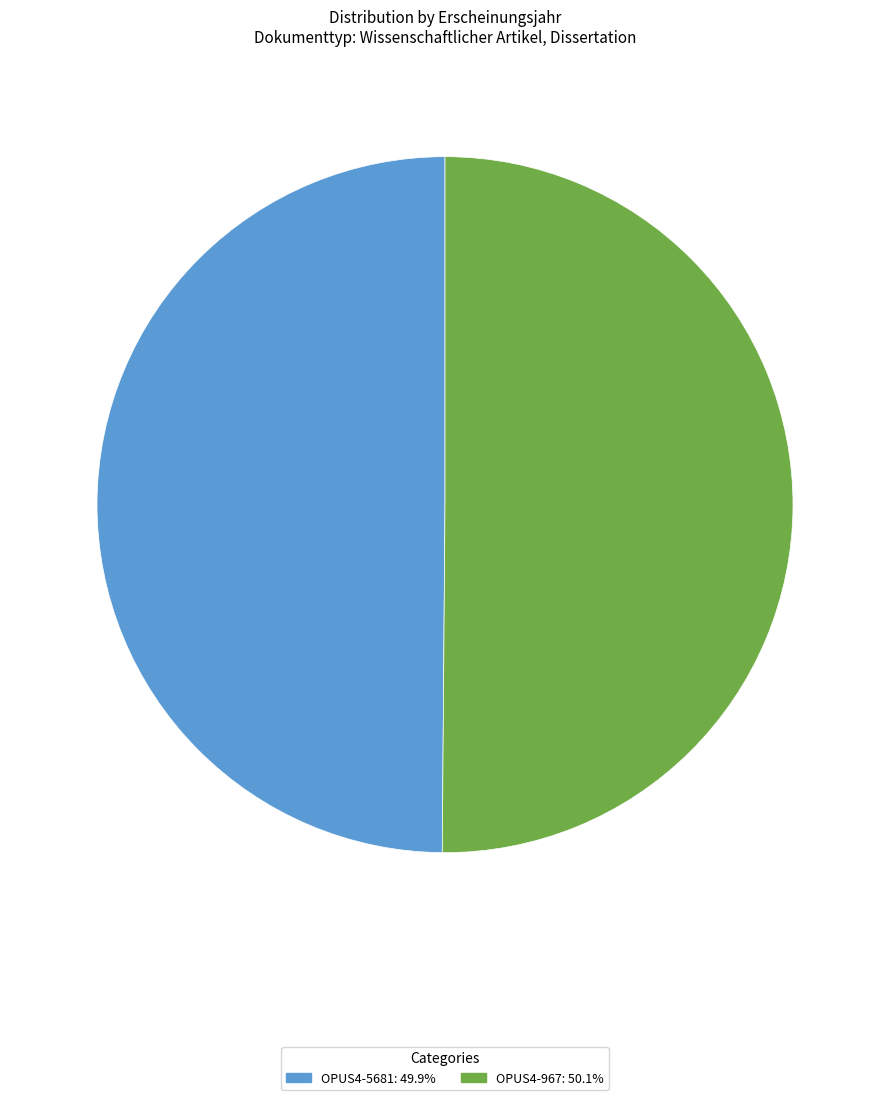

How many slices are in this pie chart?

2